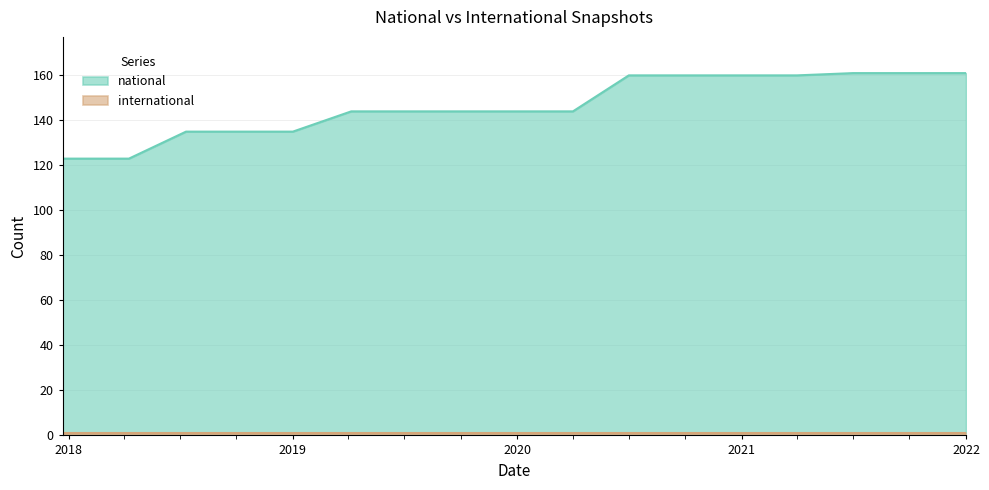

Does the chart display data point markers on the line(s)?

No